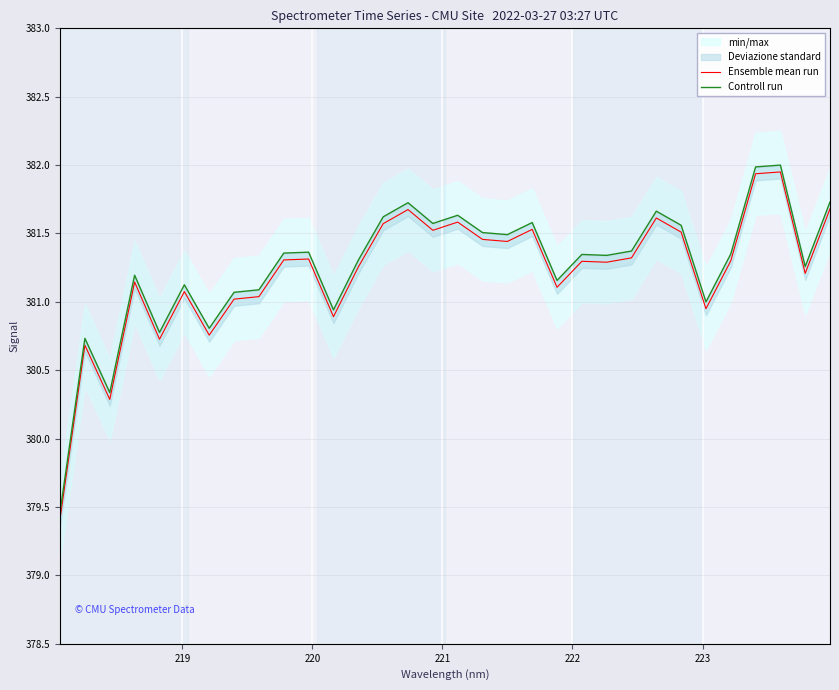

True or false: Controll run and Ensemble mean run cross at least once.

False